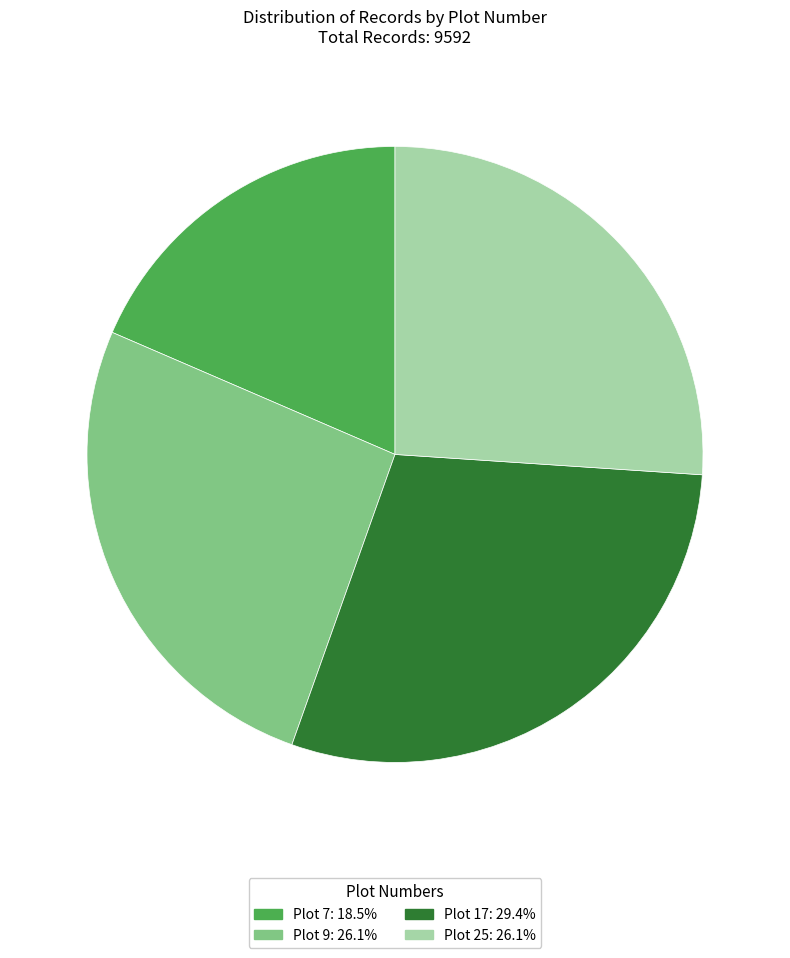

What is the ratio of the value at Plot 17: 29.4% to the value at Plot 7: 18.5%?

1.6